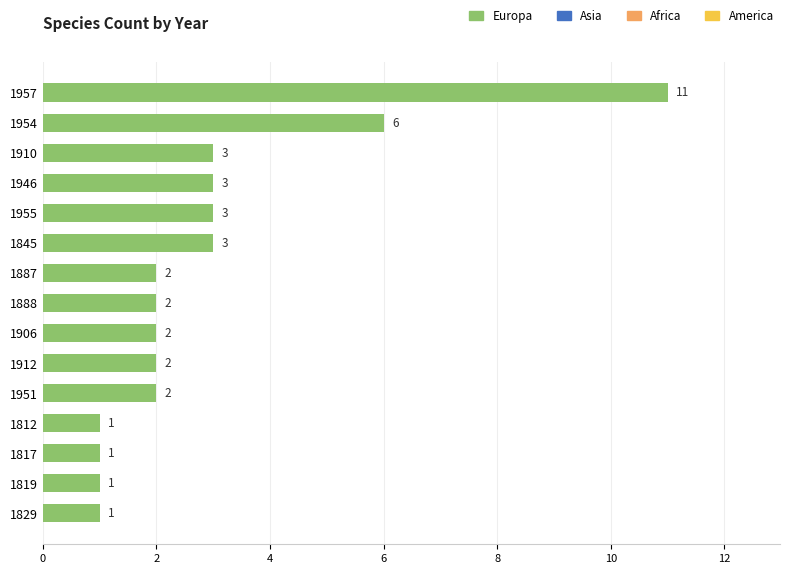

What is the minimum value shown in the chart?

1